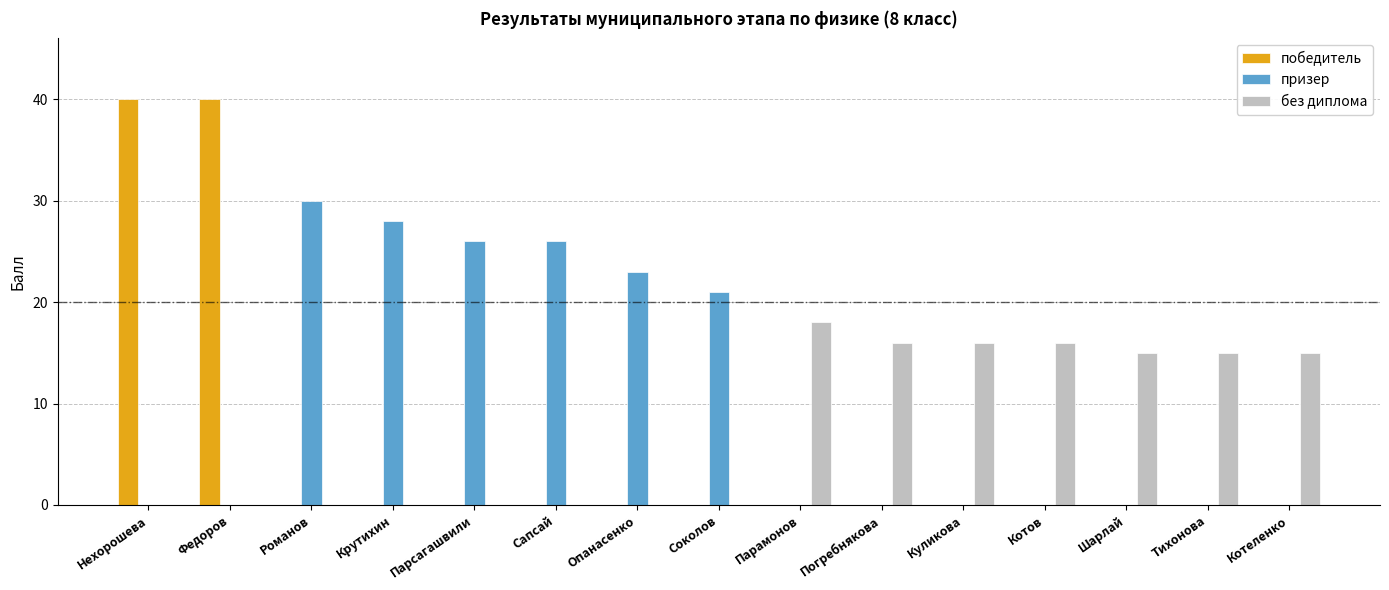

What is the total value across all series at Куликова?

16